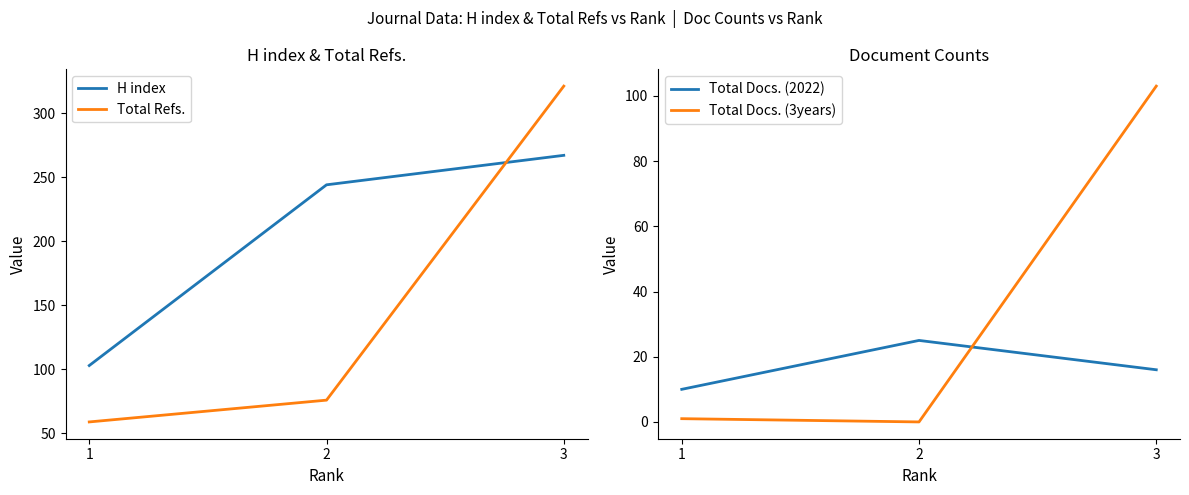

What is the total value across all series at 3?

707